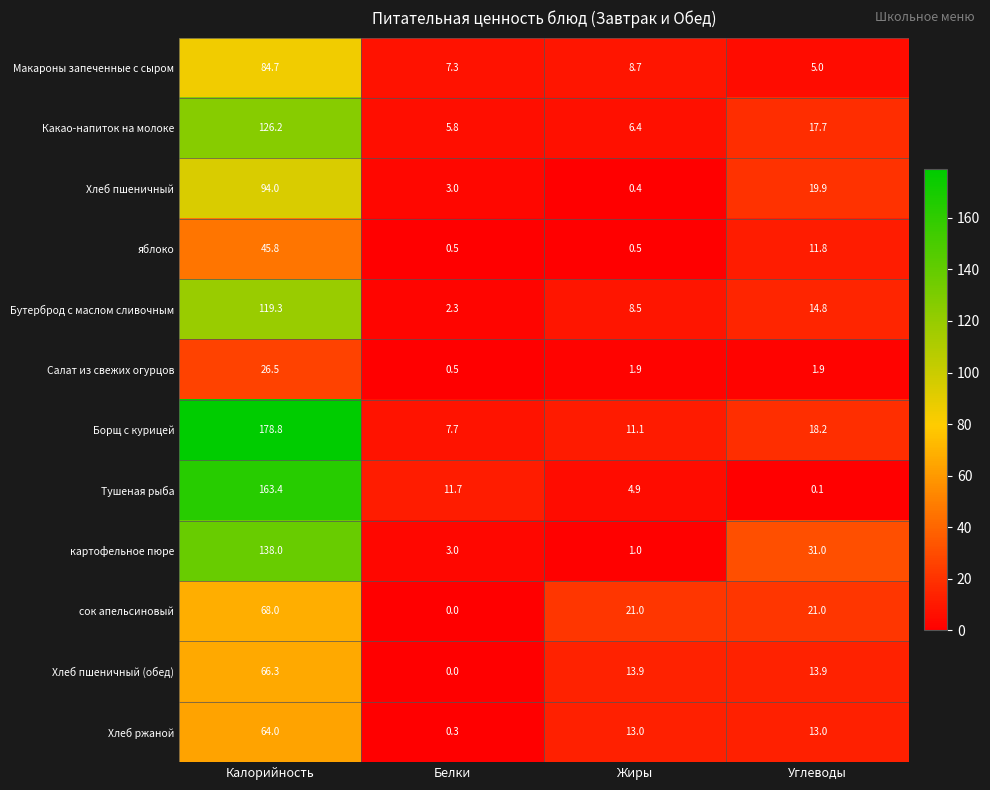

Between Калорийность and Белки, which series saw the biggest shift?

Борщ с курицей